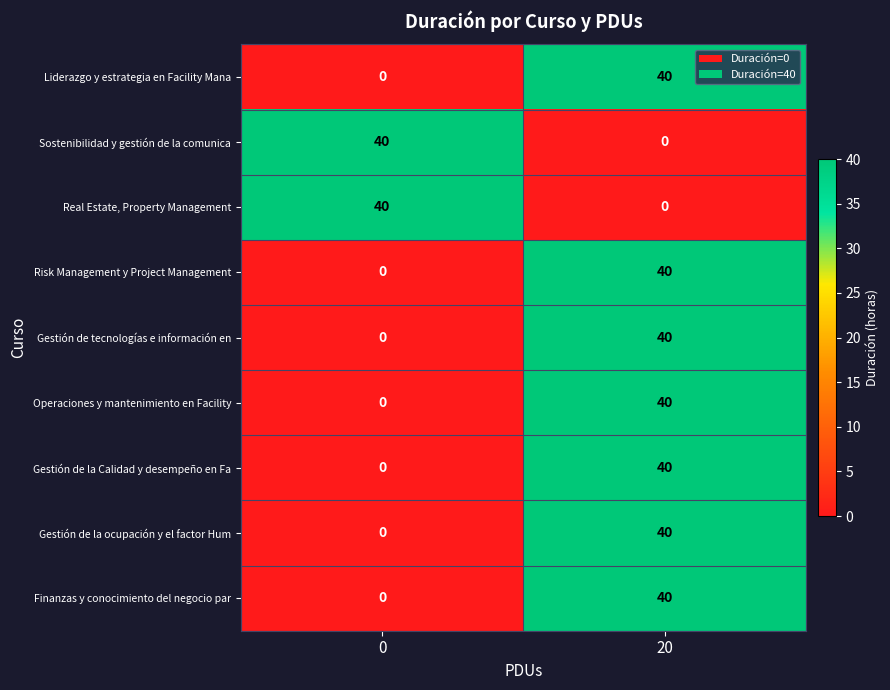

The Gestión de la ocupación y el factor Hum series shows -28 at 0. True or false?

False